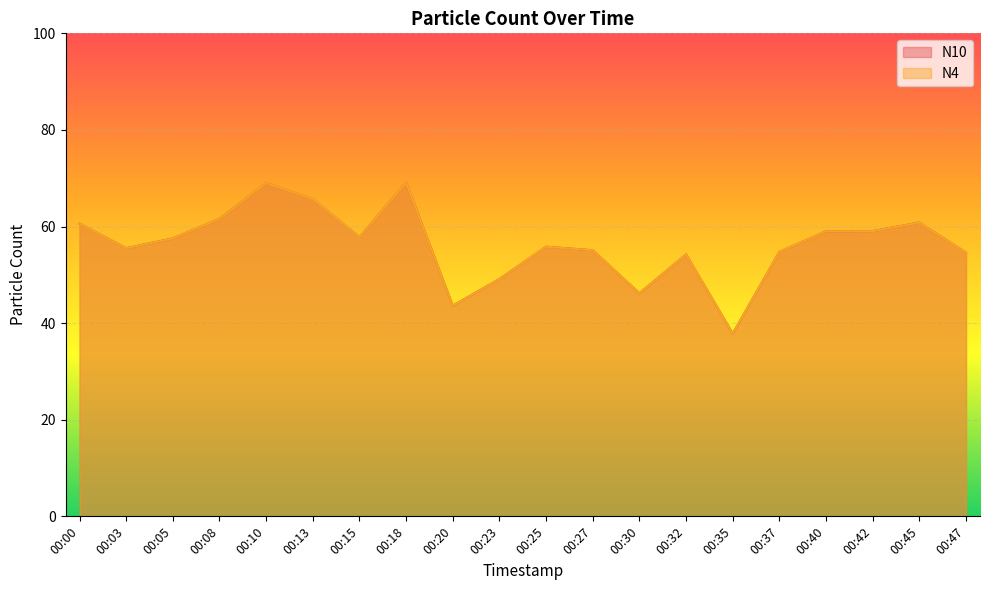

What is the value of the N10 point at the 6th from the left?

65.7